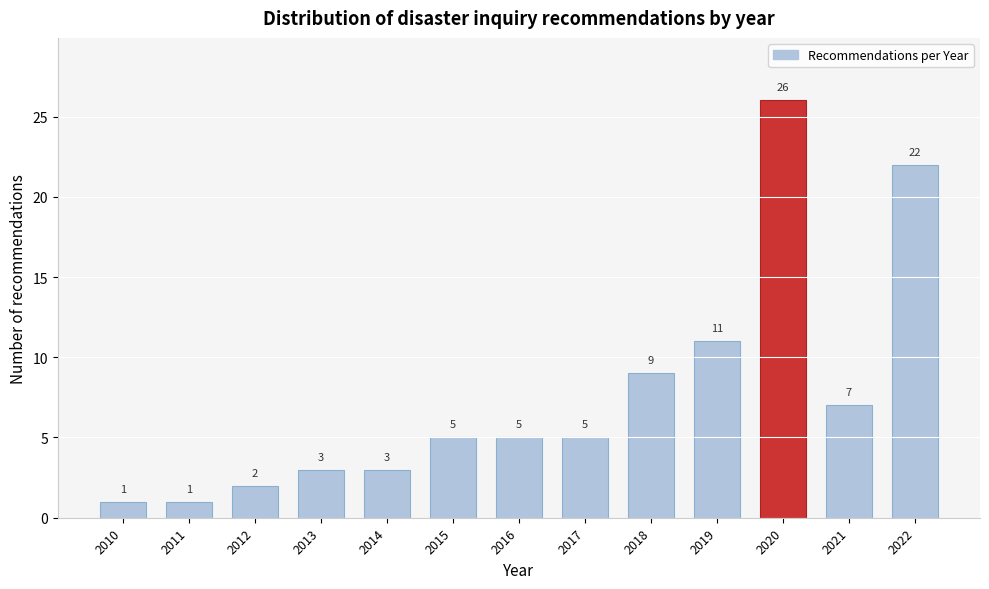

Reading left to right, list all the values displayed in this chart.

2010=1	2011=1	2012=2	2013=3	2014=3	2015=5	2016=5	2017=5	2018=9	2019=11	2020=26	2021=7	2022=22